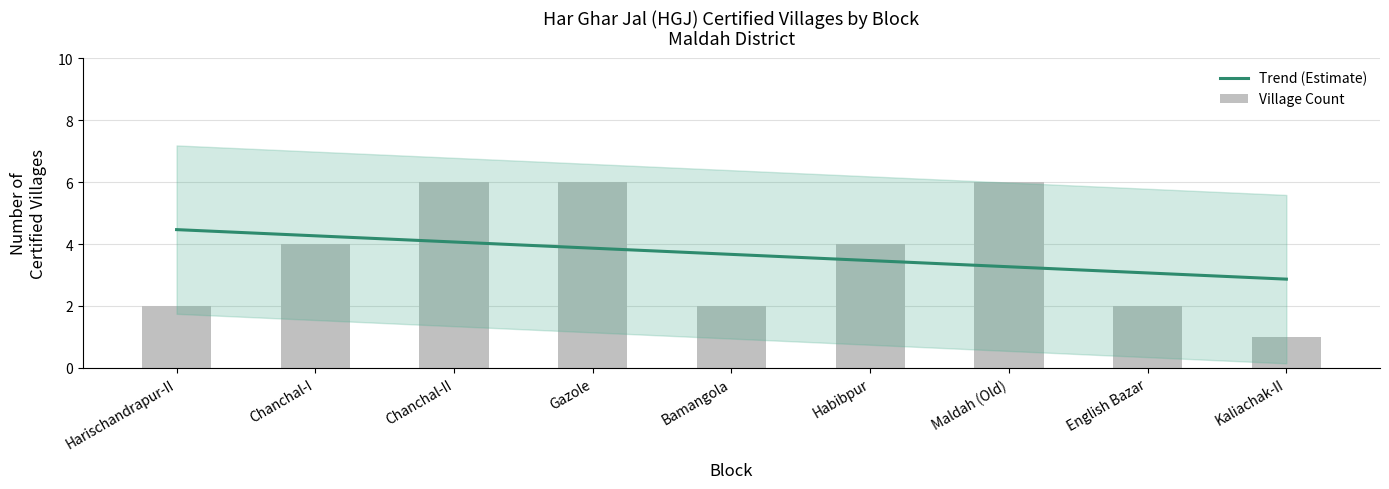

What is the difference between the maximum and minimum values?

5